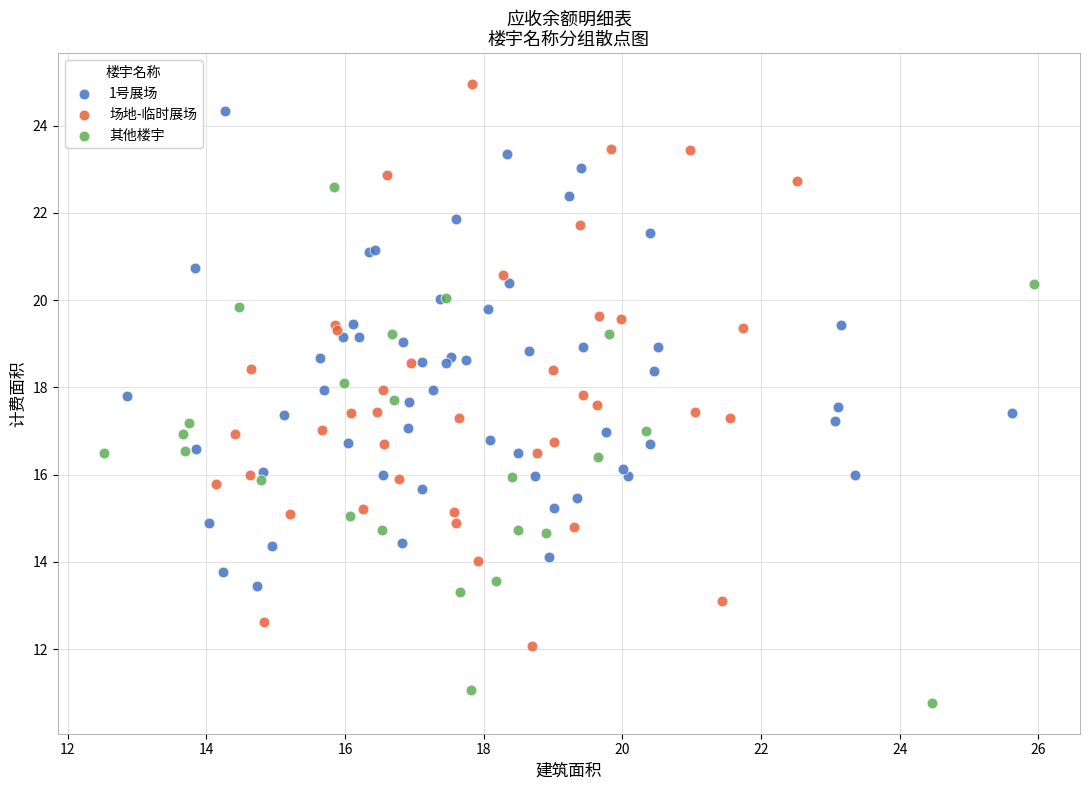

Which series reaches the maximum Y coordinate?

场地-临时展场